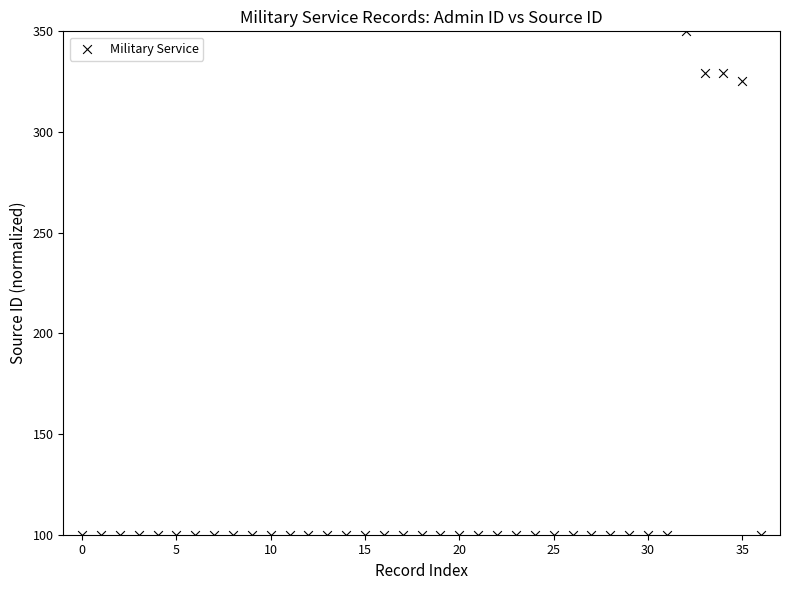

What Y value in the scatter plot is closest to 224?

325.2